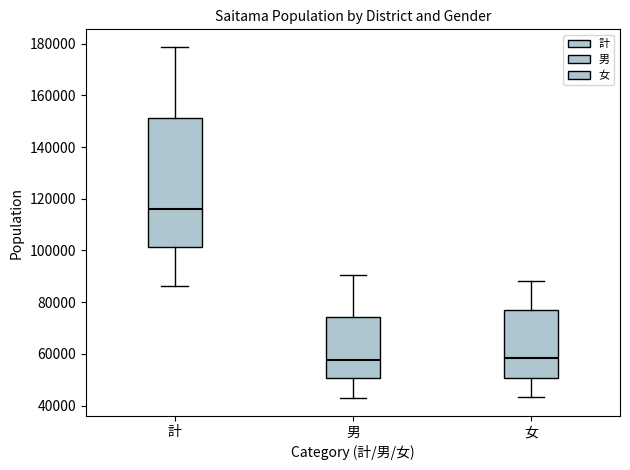

Reading left to right, read every box against the y-axis: the position of its median line, the range the box covers, and the ends of its whiskers. The values are not printed on the chart, so give them approximately, as read against the axis.

計: median 116000, box 102000 to 152000, whiskers 86000 to 178000
男: median 58000, box 50000 to 74000, whiskers 42000 to 90000
女: median 58000, box 50000 to 76000, whiskers 44000 to 88000